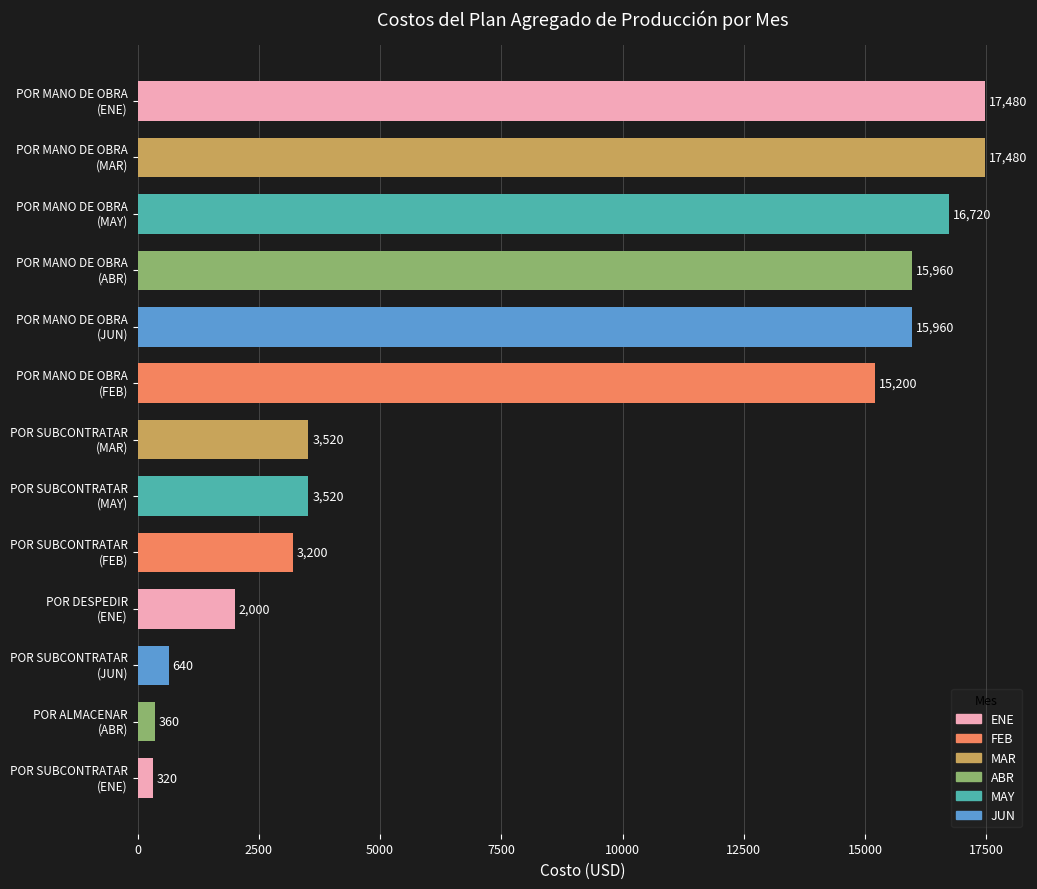

What is the average value?

8643